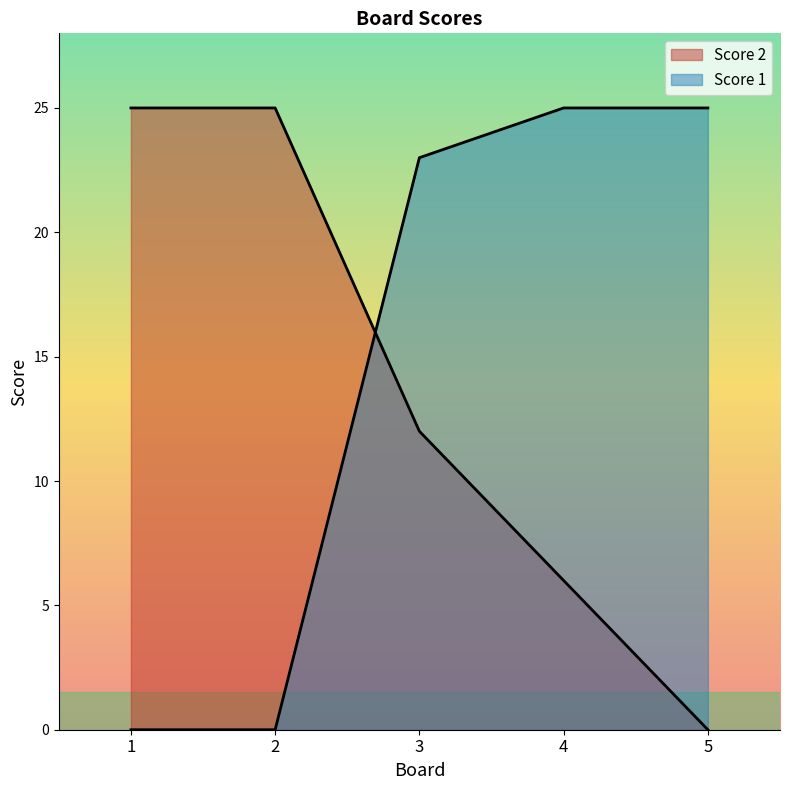

What is the difference between the second highest and second lowest values in the Score 1 series?

25